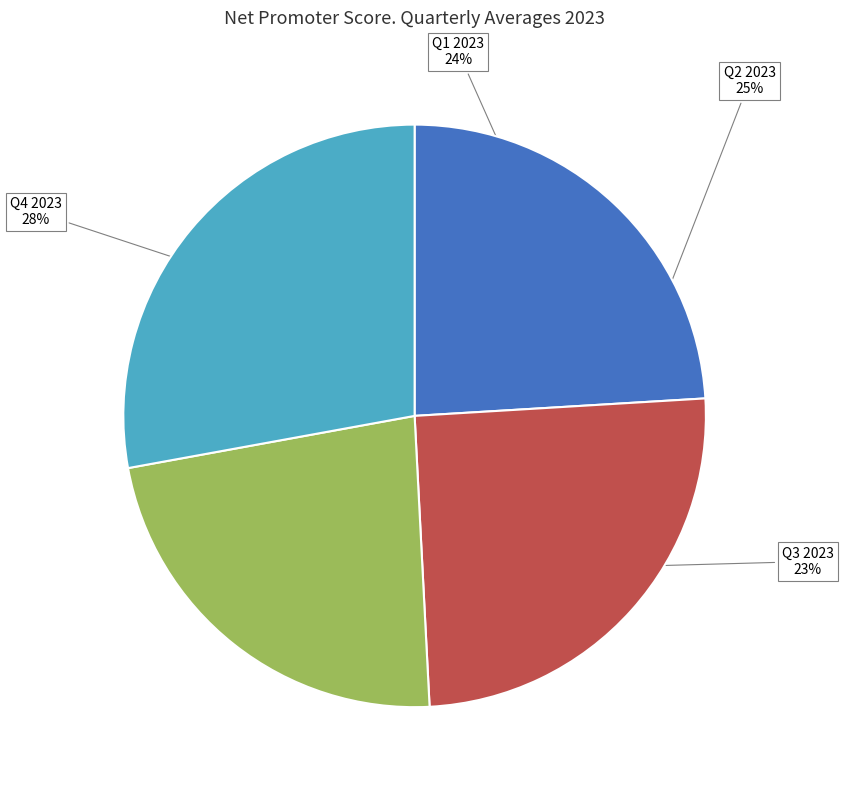

How many segments does this pie chart have?

4